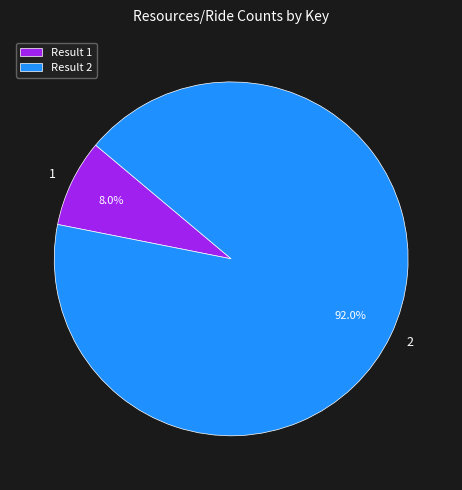

Does 2 account for over 50% of the chart?

Yes